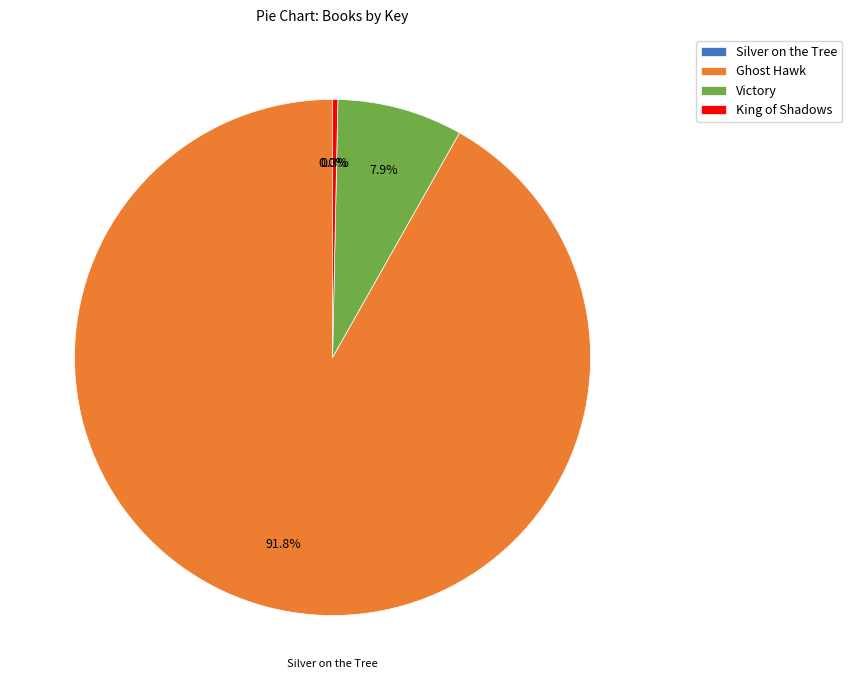

Which category accounts for the majority?

Ghost Hawk